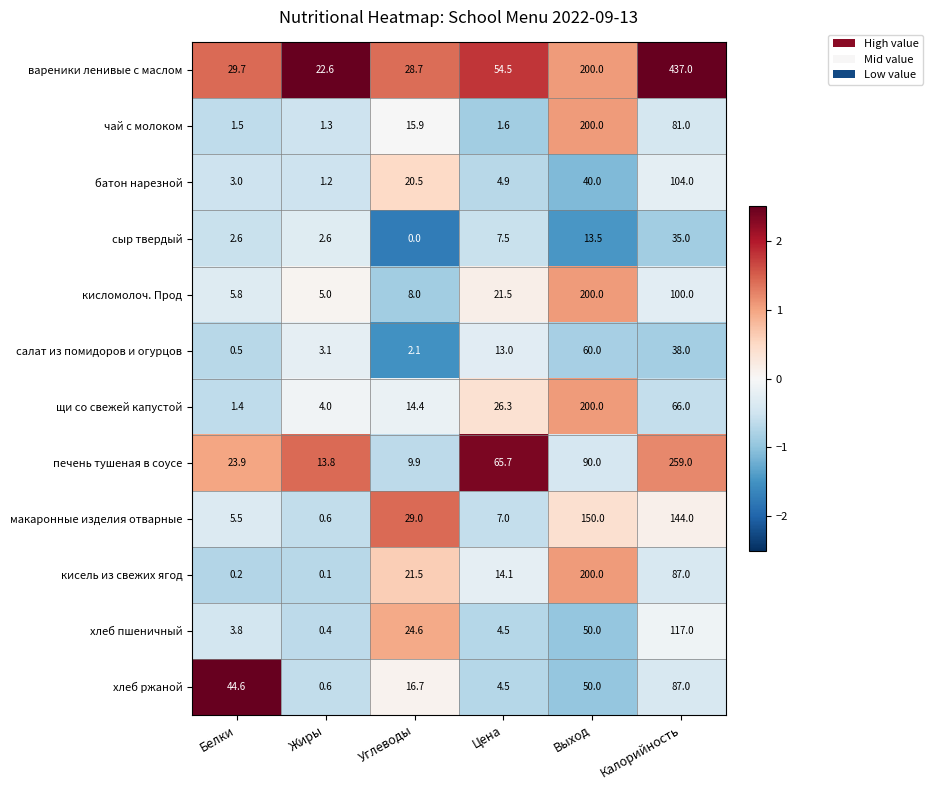

Rank the categories by хлеб ржаной value from lowest to highest.

Жиры, Цена, Углеводы, Белки, Выход, Калорийность